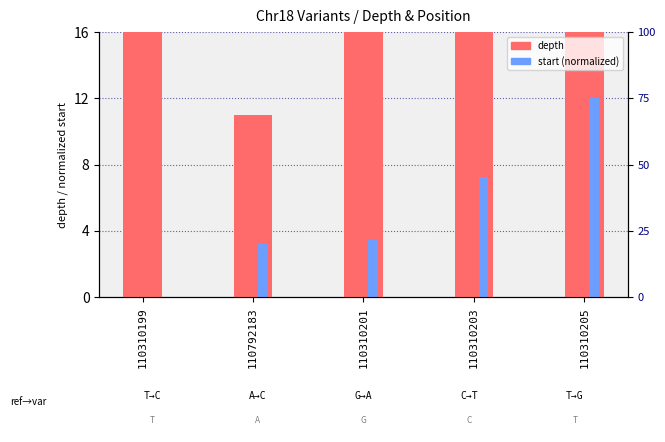

Which label corresponds to the largest value in the chart?

110310203